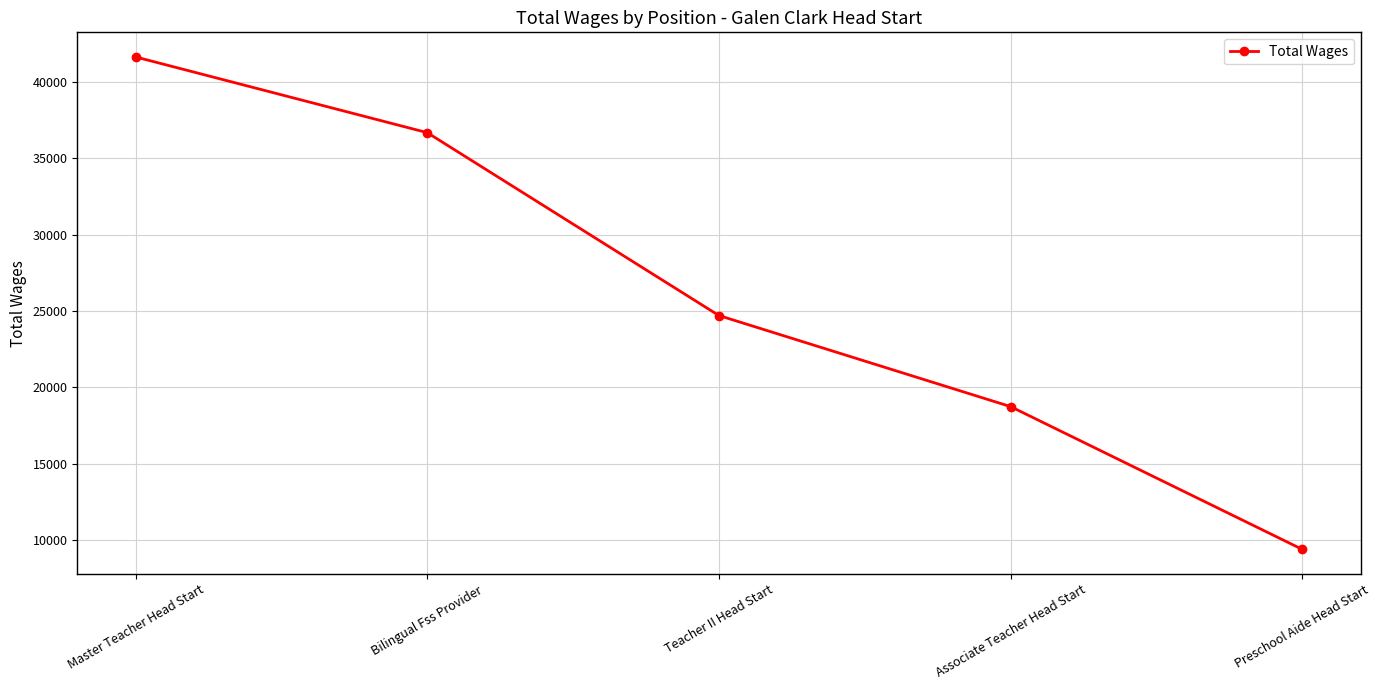

Reading right to left, extract all data points from this chart.

9409	18749	24706	36670	41622